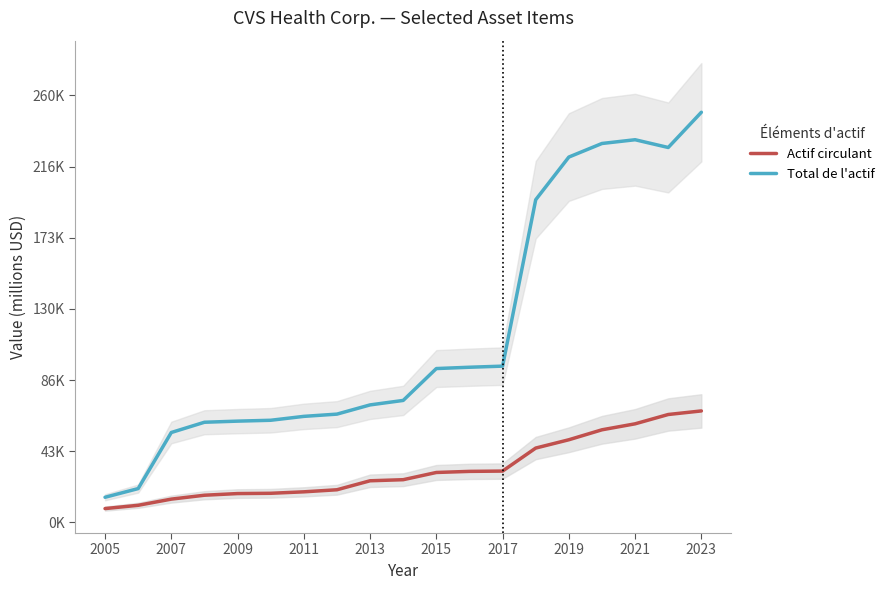

Where is Actif circulant nearest to the value 38125?

2017